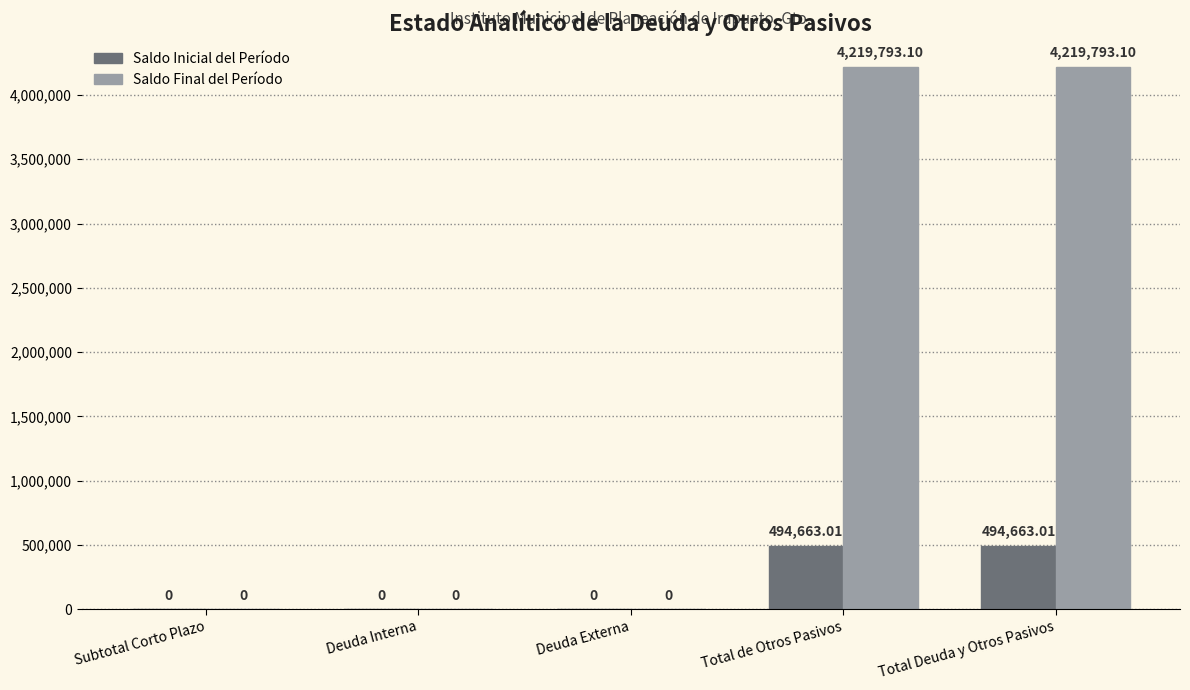

How many data points in Saldo Inicial del Período are above 0?

2